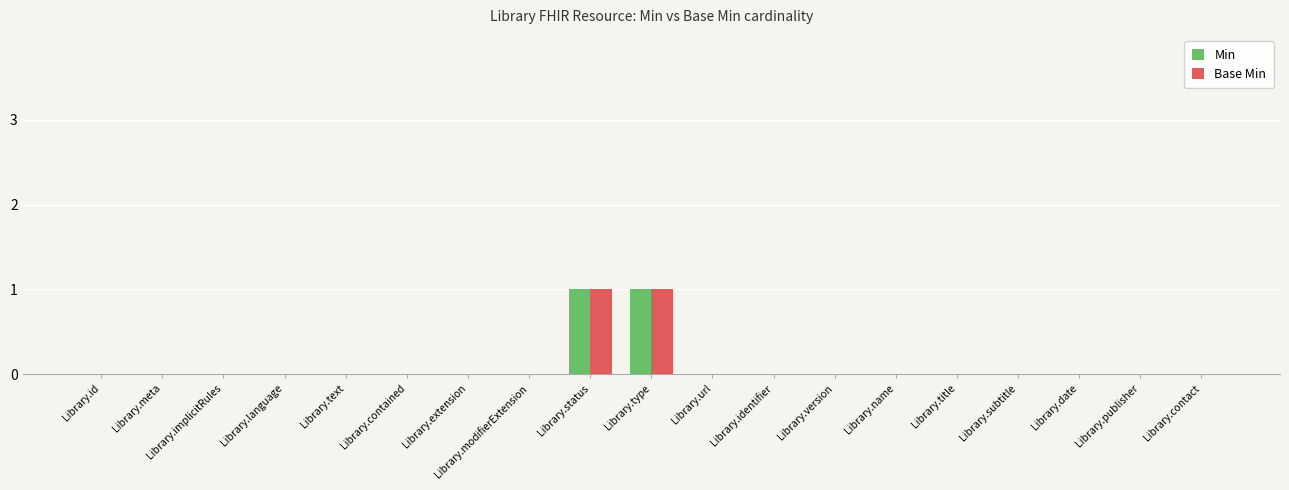

True or false: Base Min has a value of 0 at Library.identifier.

True